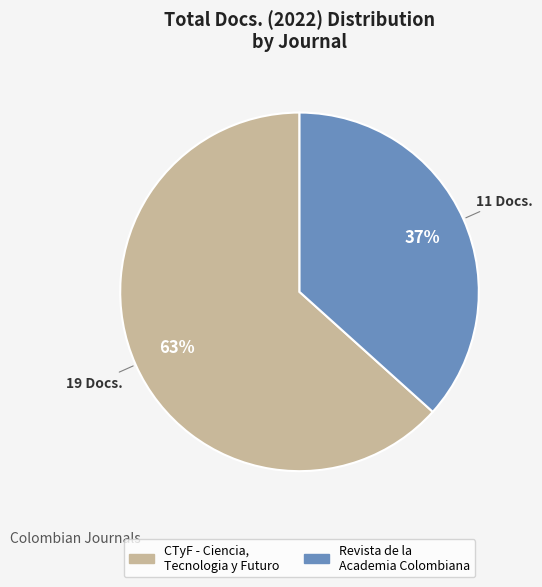

Is there any slice that represents more than half of the pie?

Yes